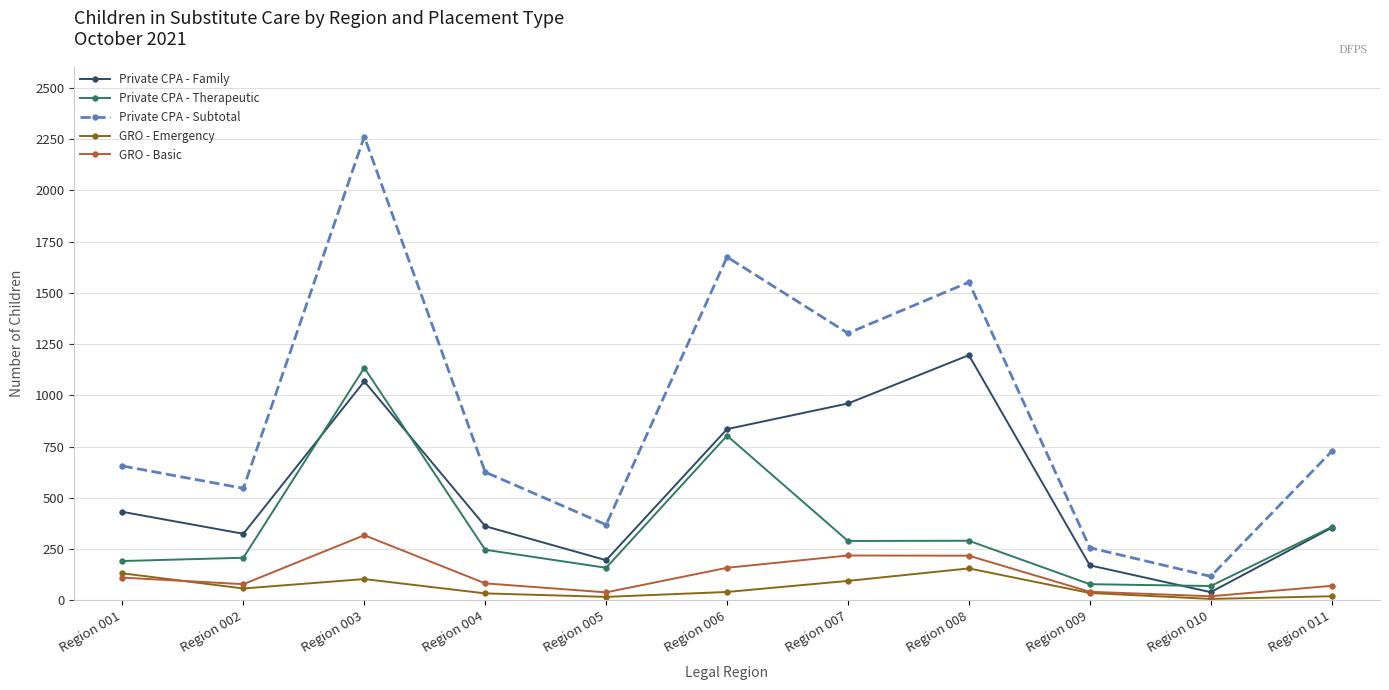

True or false: Private CPA - Family and Private CPA - Subtotal cross at least once.

False